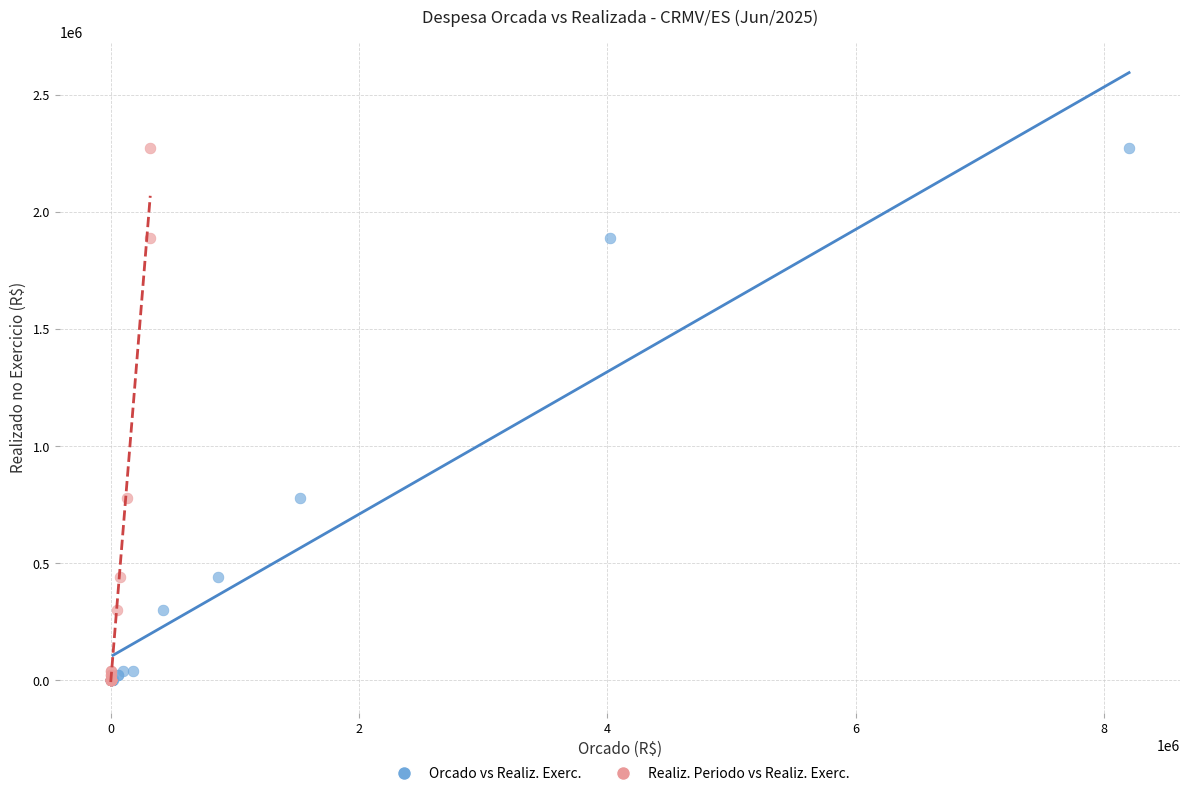

What are all the series names shown in the legend?

Orcado vs Realiz. Exerc., Realiz. Periodo vs Realiz. Exerc.